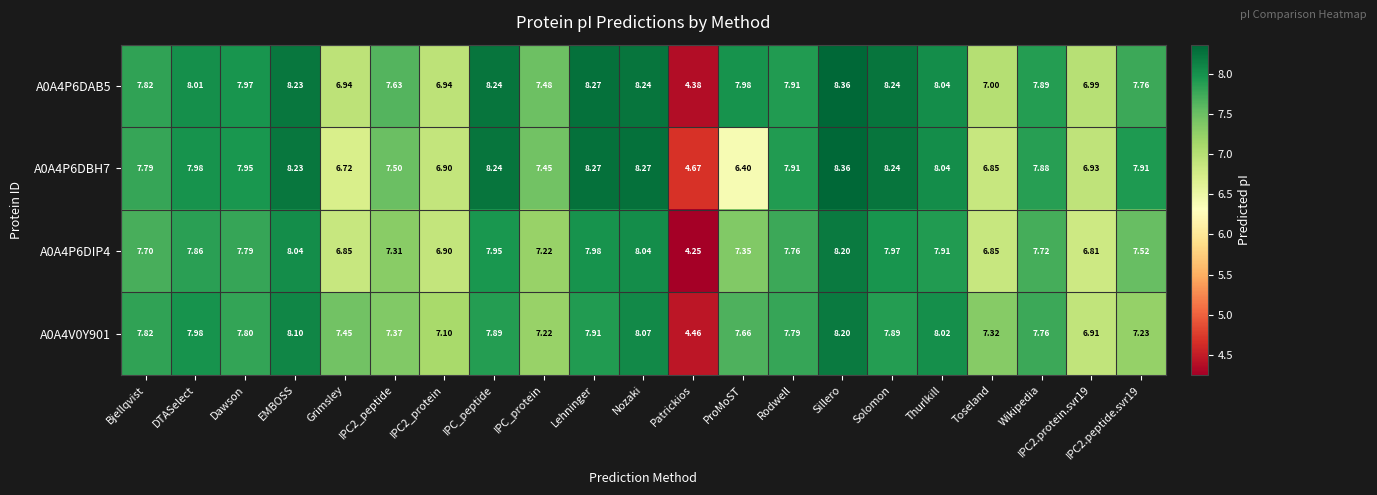

Which label corresponds to the largest value in the chart?

Sillero